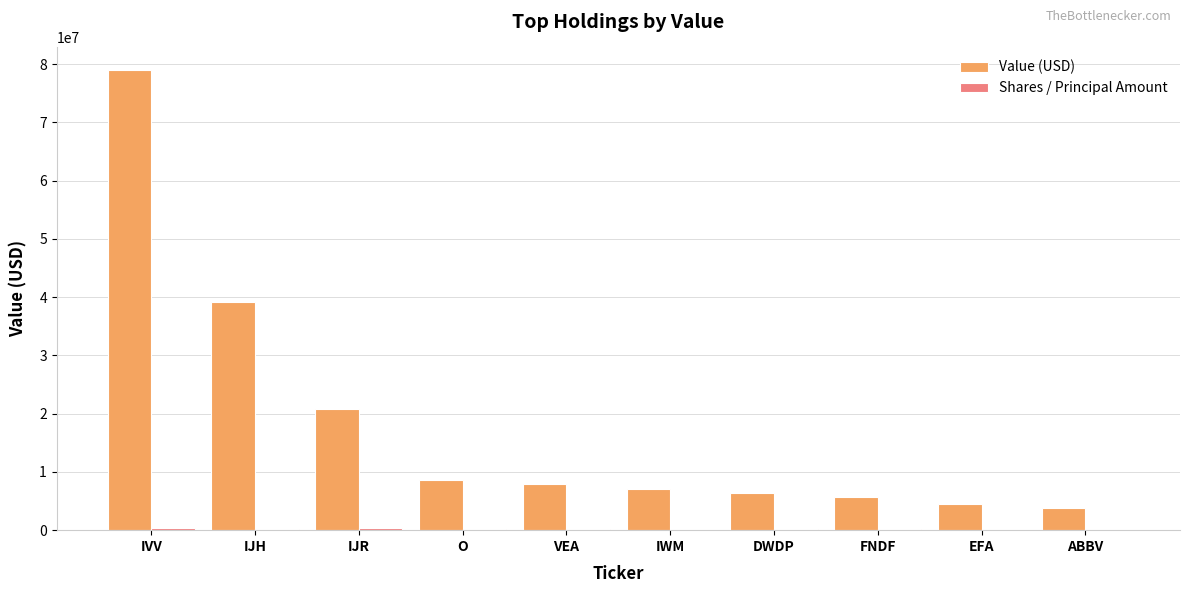

At which label is Value (USD) closest to 41350000?

IJH